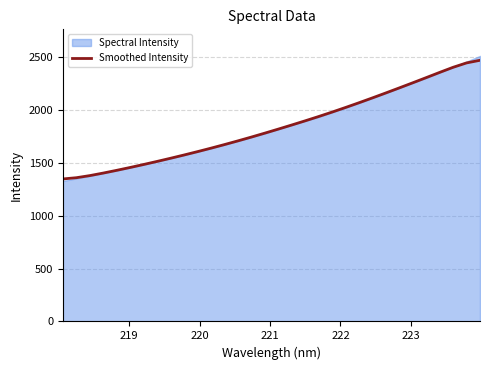

What is the sum of all values?

58981.3